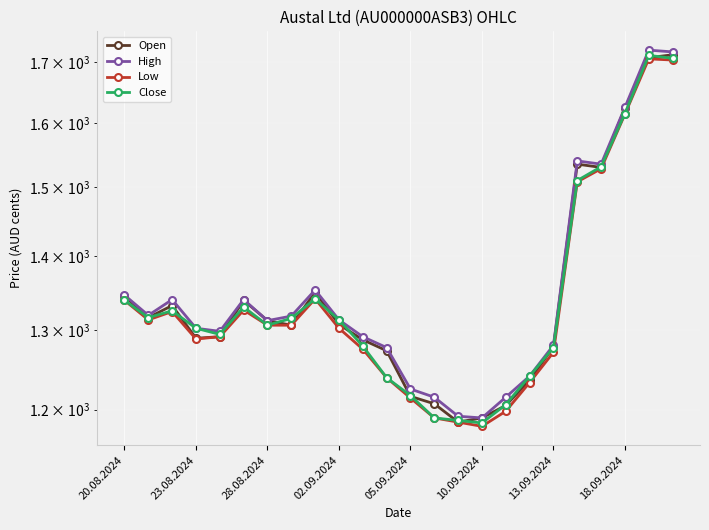

What is the value of the High point at the 13th from the left?

1225